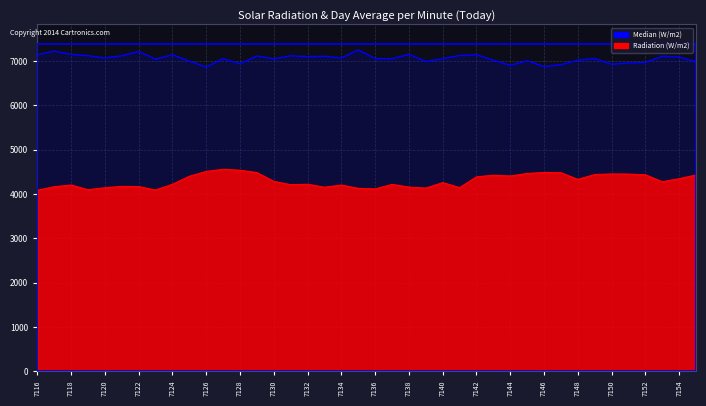

What is the average value of the Radiation (W/m2) series?

4297